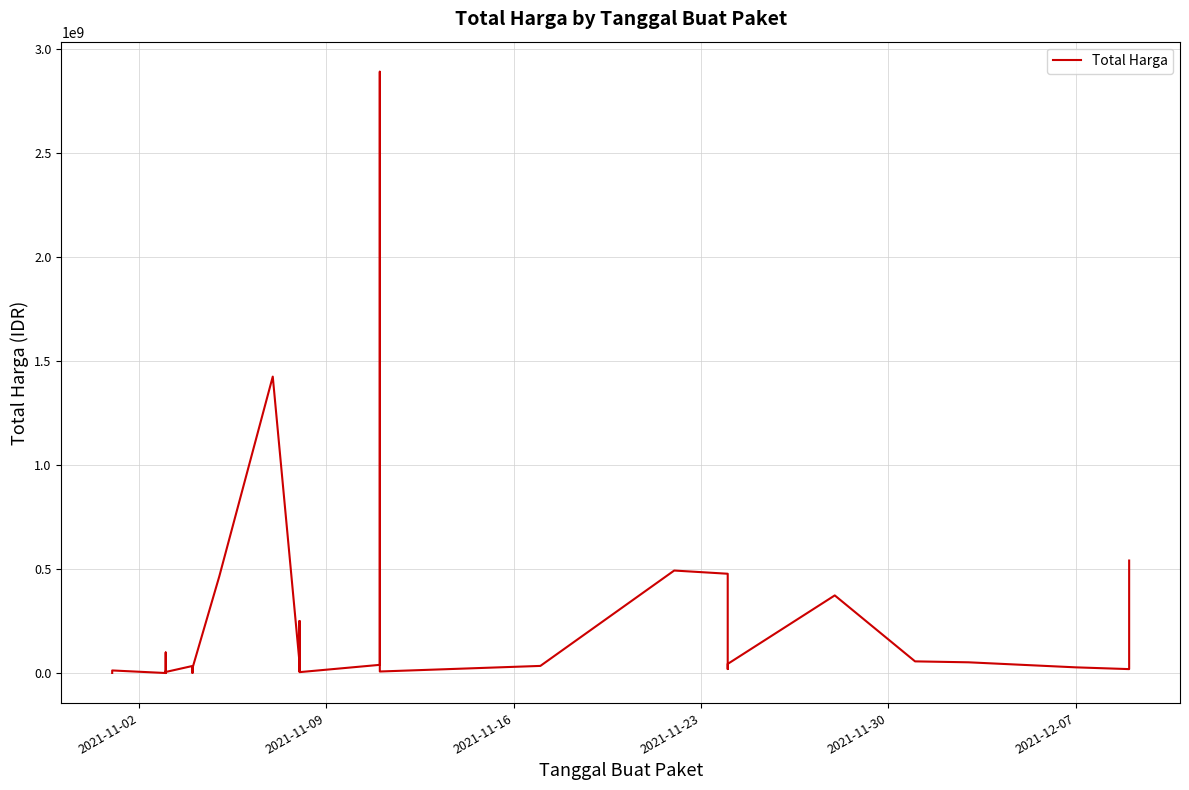

Reading left to right, list all the values displayed in this chart.

333600	12453900	78000	98772570	2772000	265000	4672200	182000	8742500	5129000	34000000	32441200	577875	23653000	464002100	1425867900	49730040	9180000	15513960	250350000	4350000	39440000	2892122000	7401240	34292000	493000000	477600000	19175000	43859200	373404000	56152800	51601000	27412000	18900000	541071000